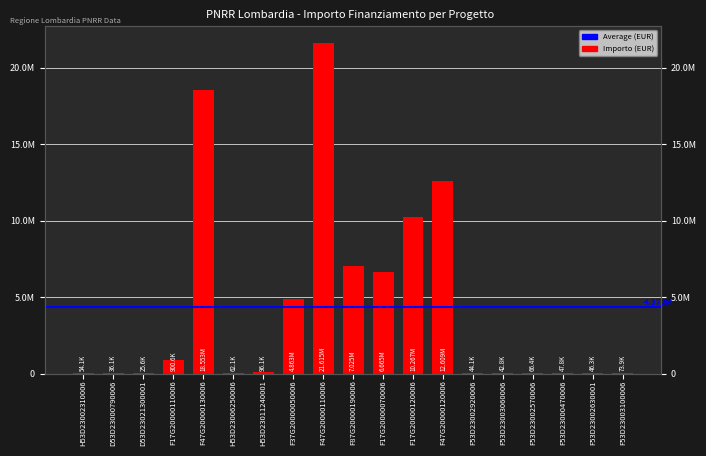

Are the bars grouped side by side (vs. stacked)?

No